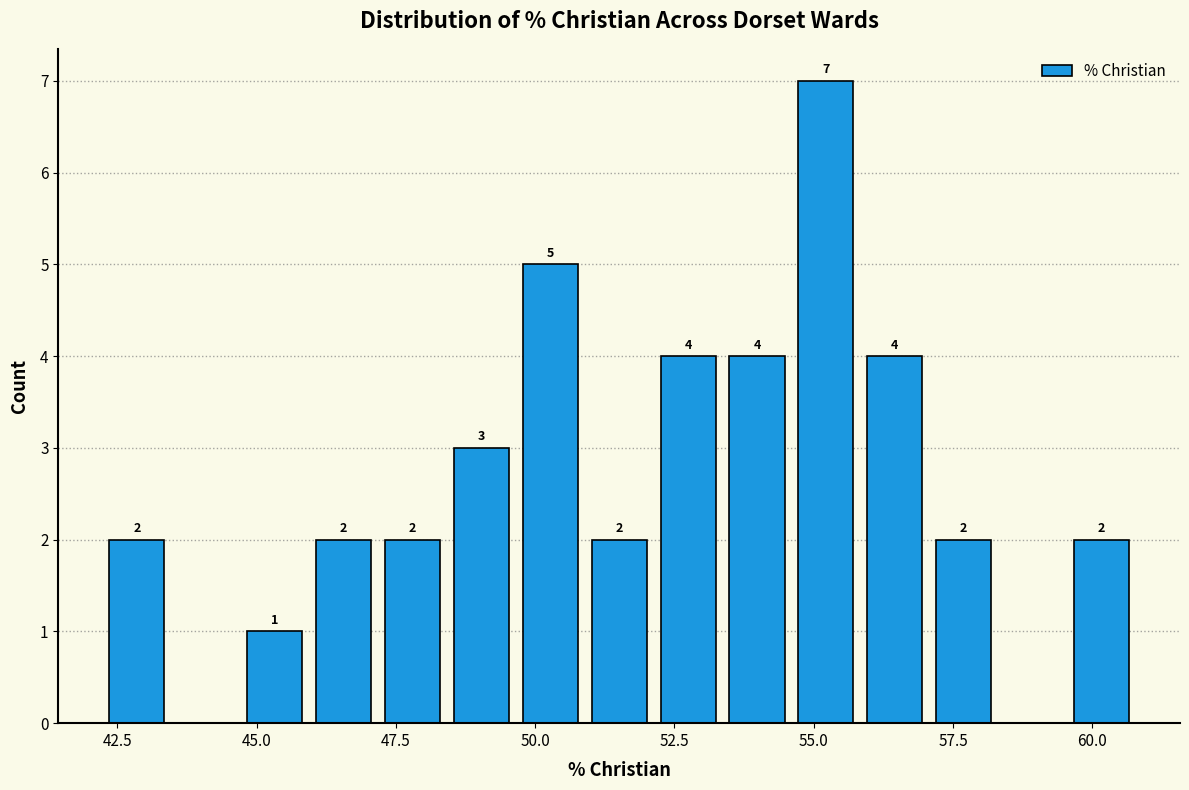

Read against the x-axis, roughly where is the centre of the tallest bar?

55.0